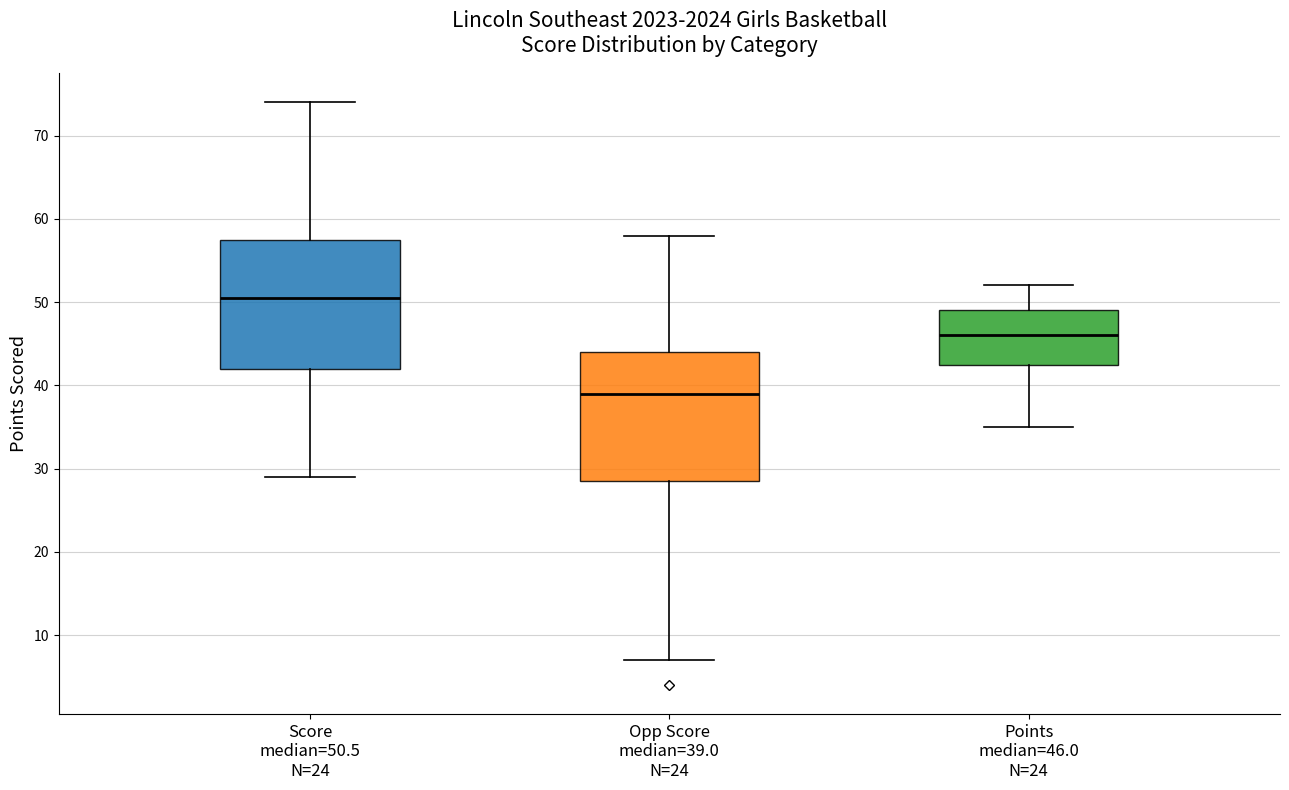

Where does the median line of the box for Points median=46.0 N=24 sit on the y-axis? The values are not printed on the chart, so give them approximately, as read against the axis.

46